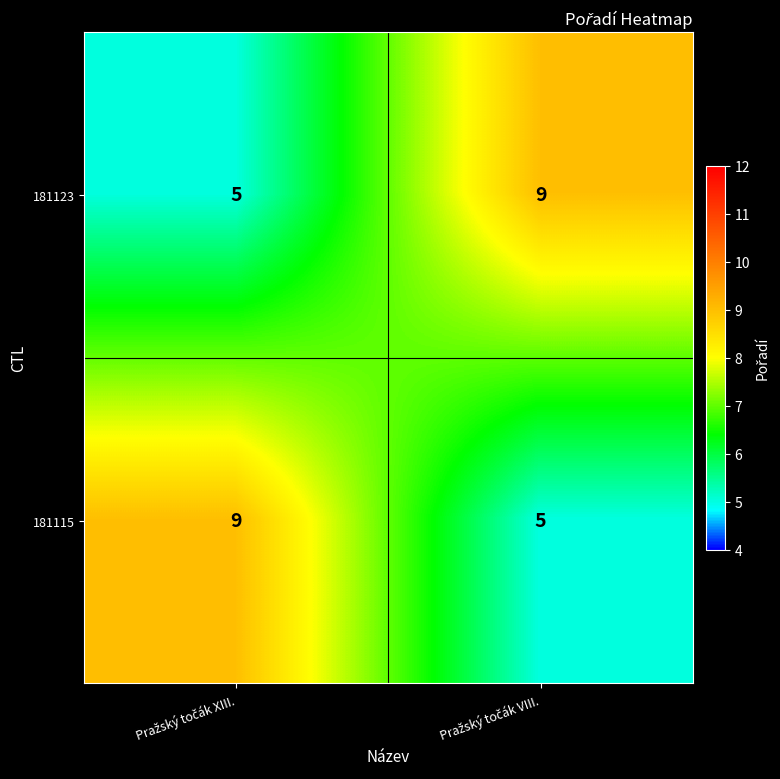

What is the sum of all 181115 values?

14